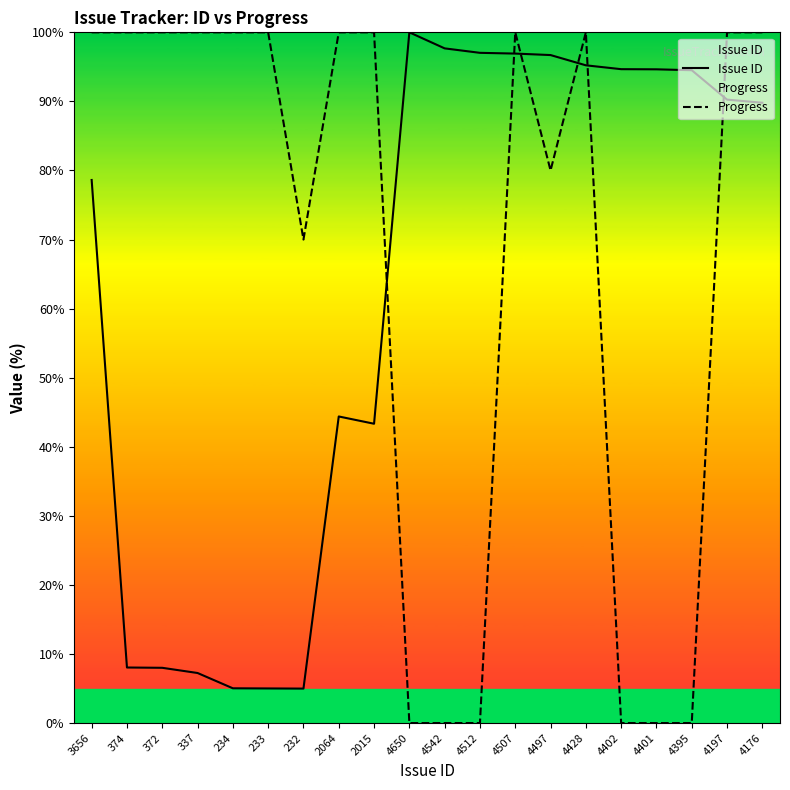

What is the difference between the second highest and minimum values in the Progress series?

100.0